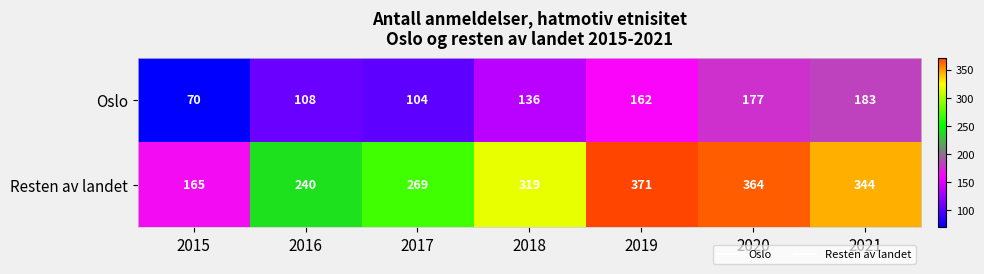

Is the value of Oslo at 2020 greater than the value of Resten av landet at 2019?

No